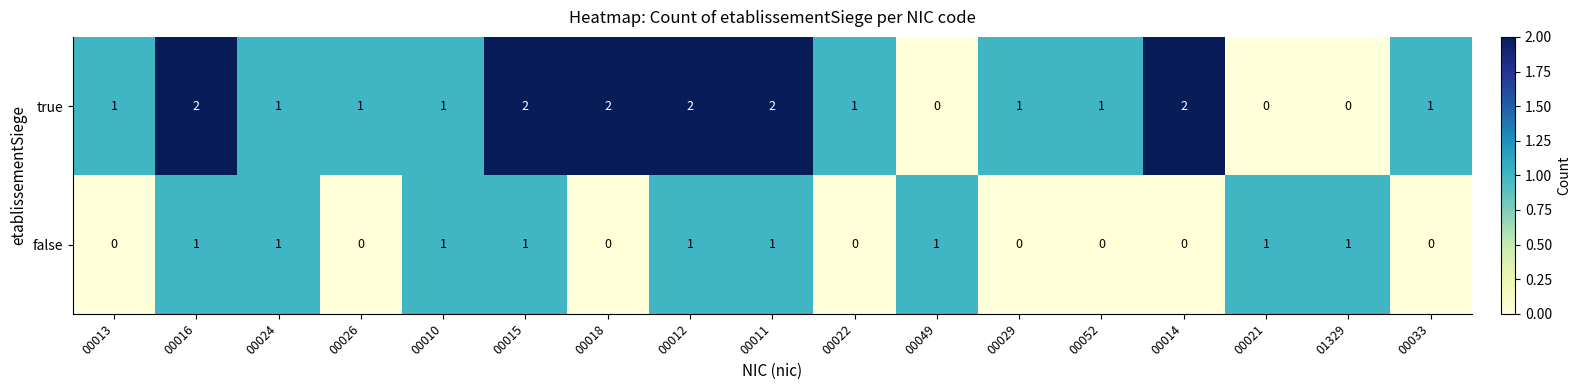

What is the spread (max minus min) of values at 00015?

1